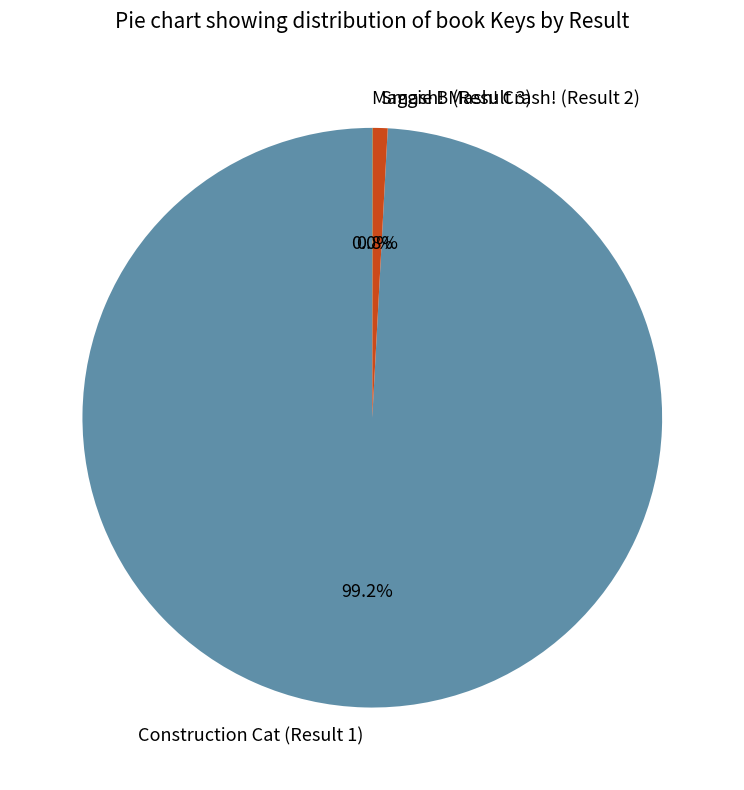

Is it true that Construction Cat (Result 1) is 99% of the pie?

True